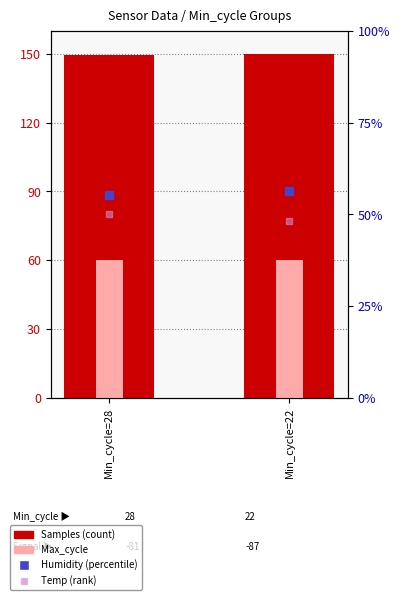

Which series has the largest total across all categories?

Samples (normalized)